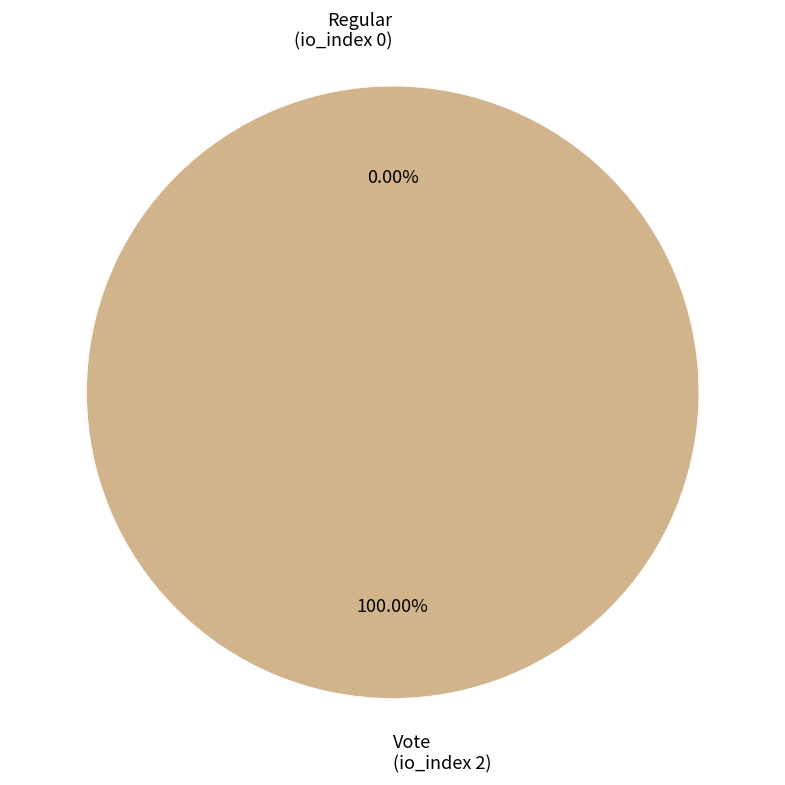

True or false: Vote
(tx_index 2) accounts for 100% of the total.

True